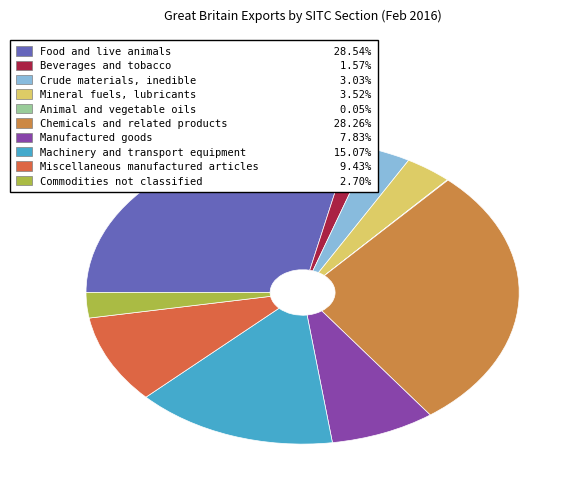

Is there a majority slice in this chart?

No